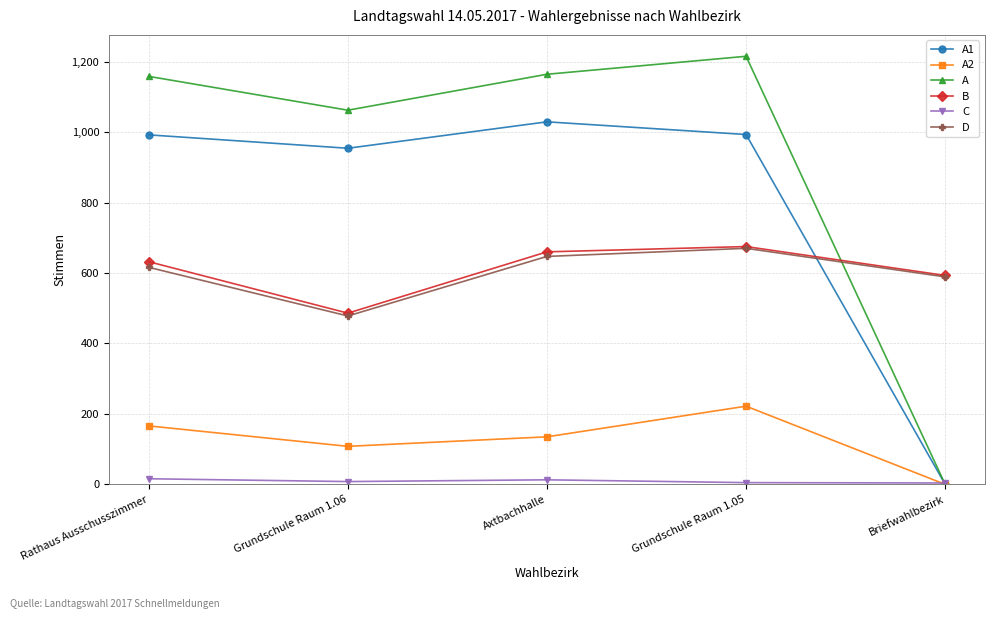

What is the sum of all D values?

3000